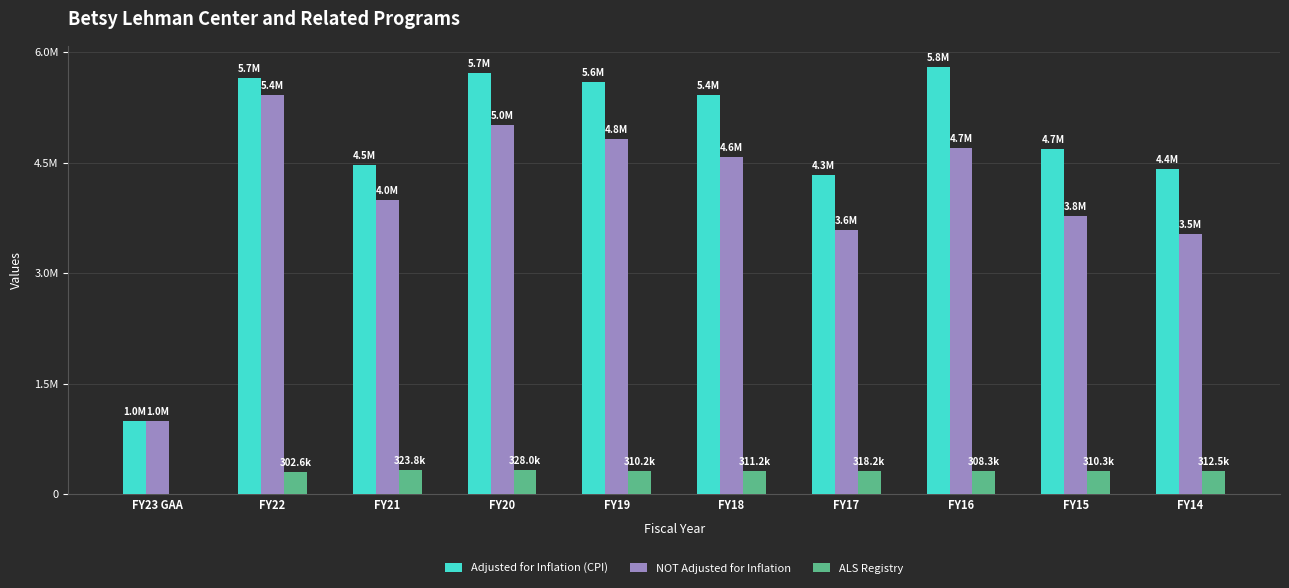

What is the label of the 4th bar from the right?

FY17